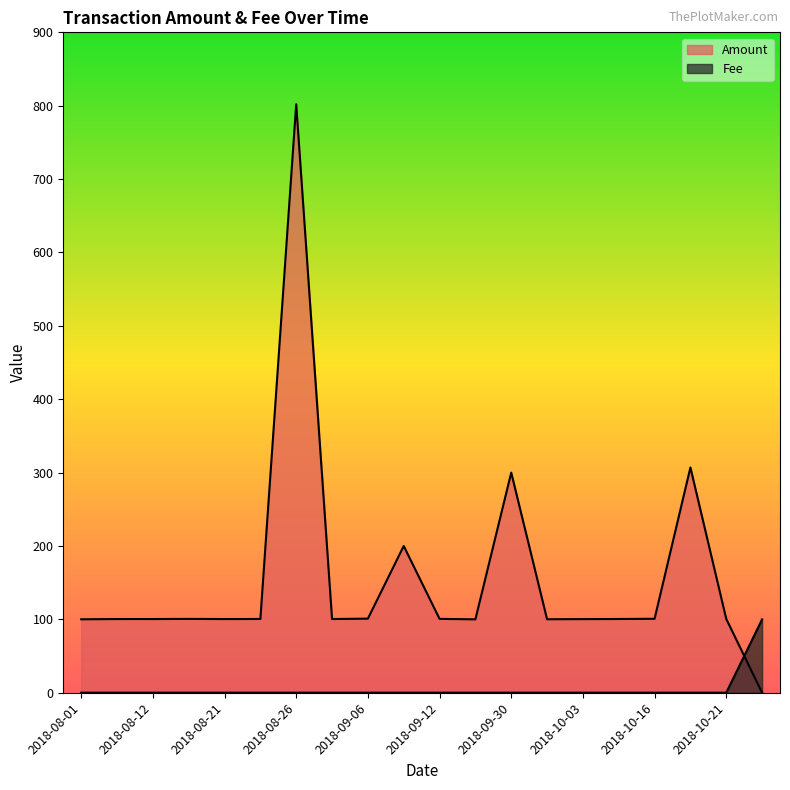

Rank the series by their average value, from lowest to highest.

Fee, Amount